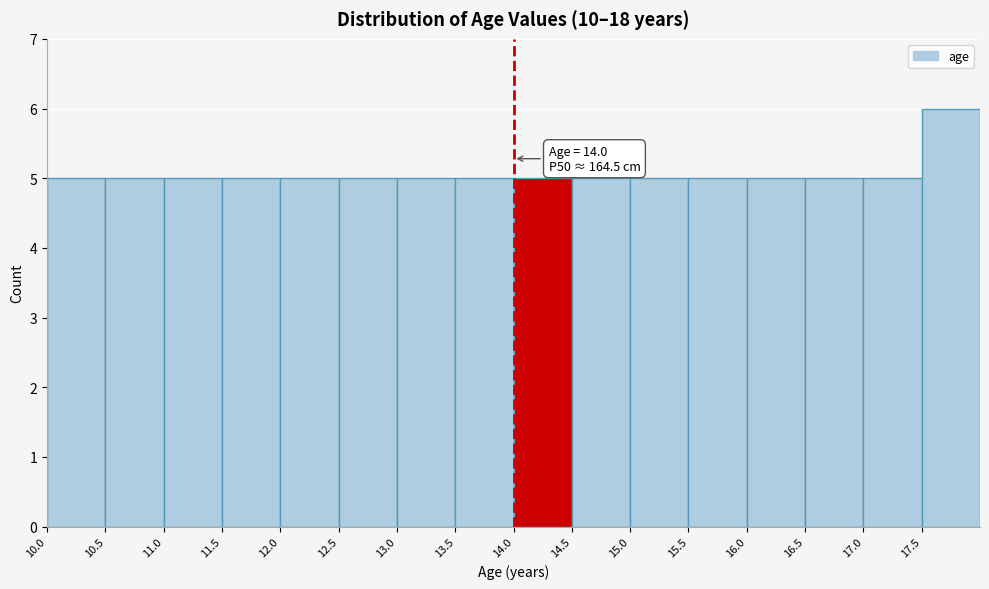

Which range on the x-axis has the tallest bar?

17.5 to 18.0